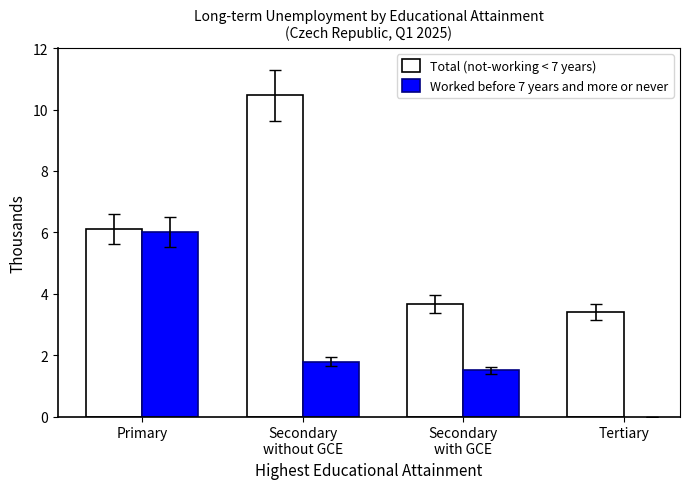

At how many categories does at least one series exceed 7?

1